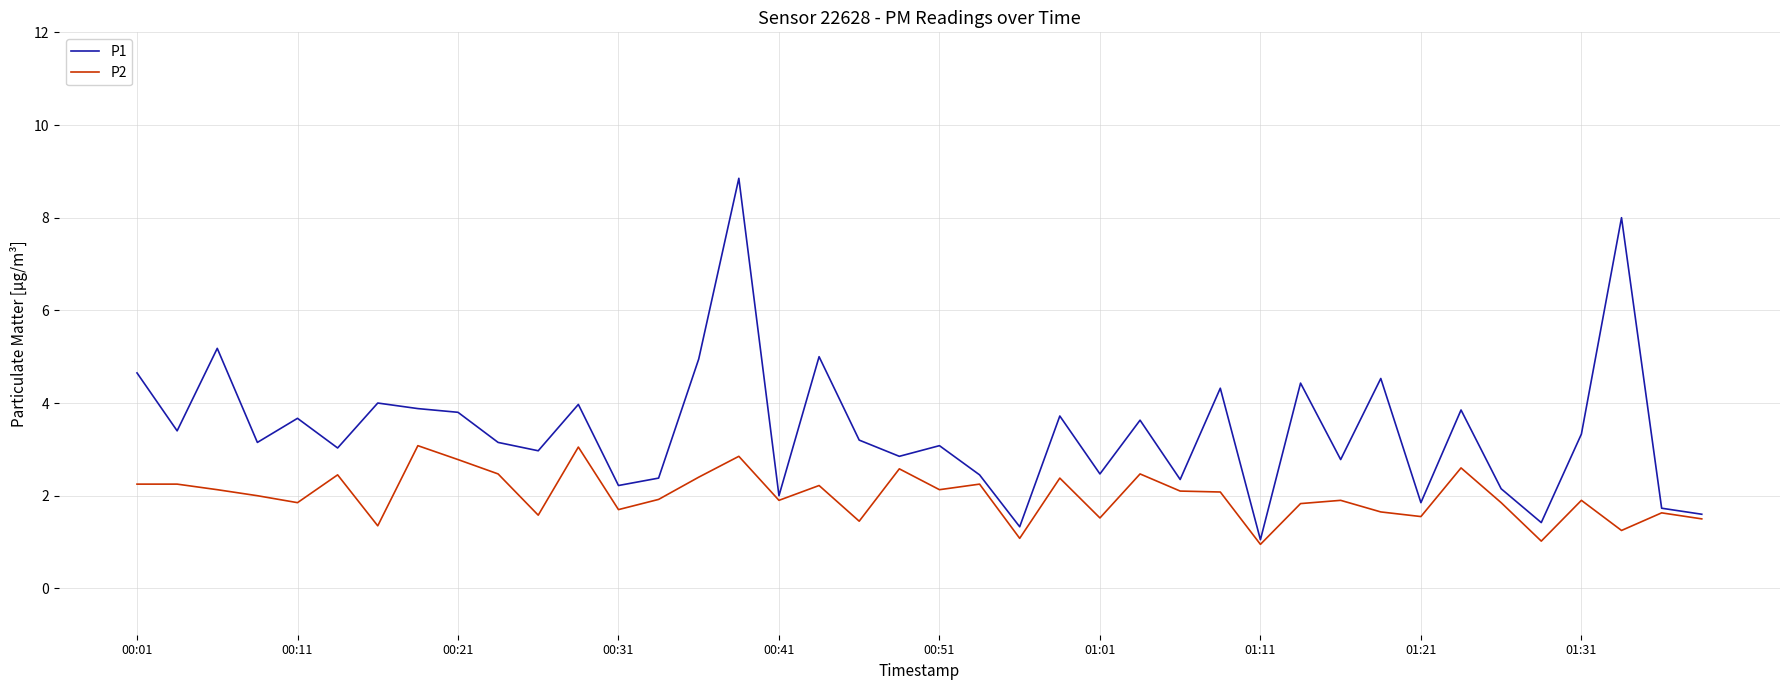

Which series has the widest spread of values?

P1